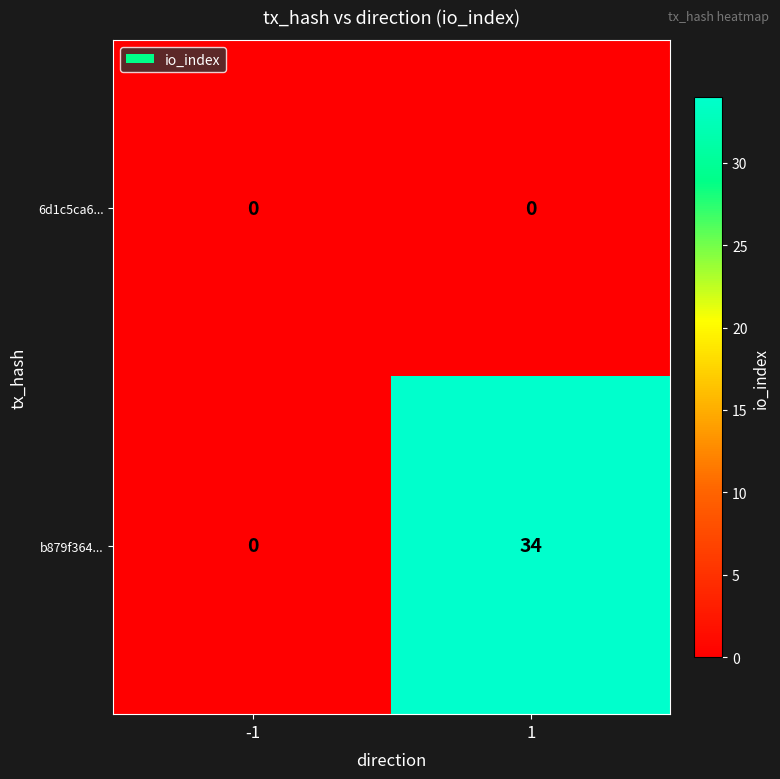

At 1, list the series in order from largest to smallest.

b879f364..., 6d1c5ca6...